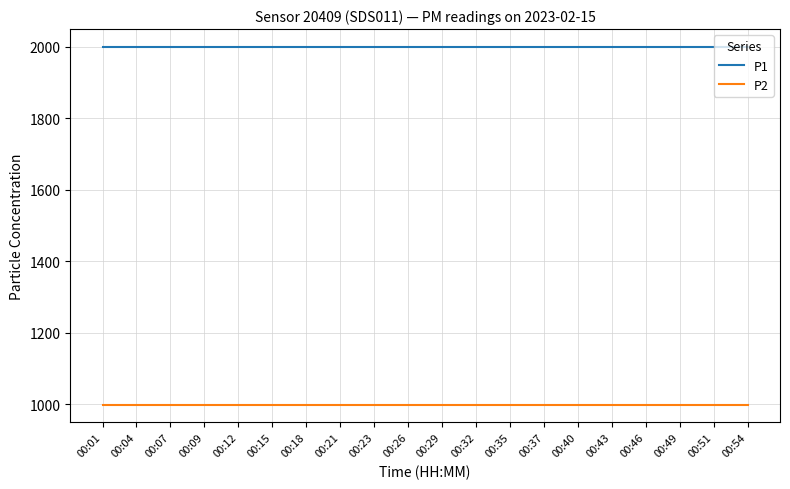

At 00:09, list the series in order from smallest to largest.

P2, P1